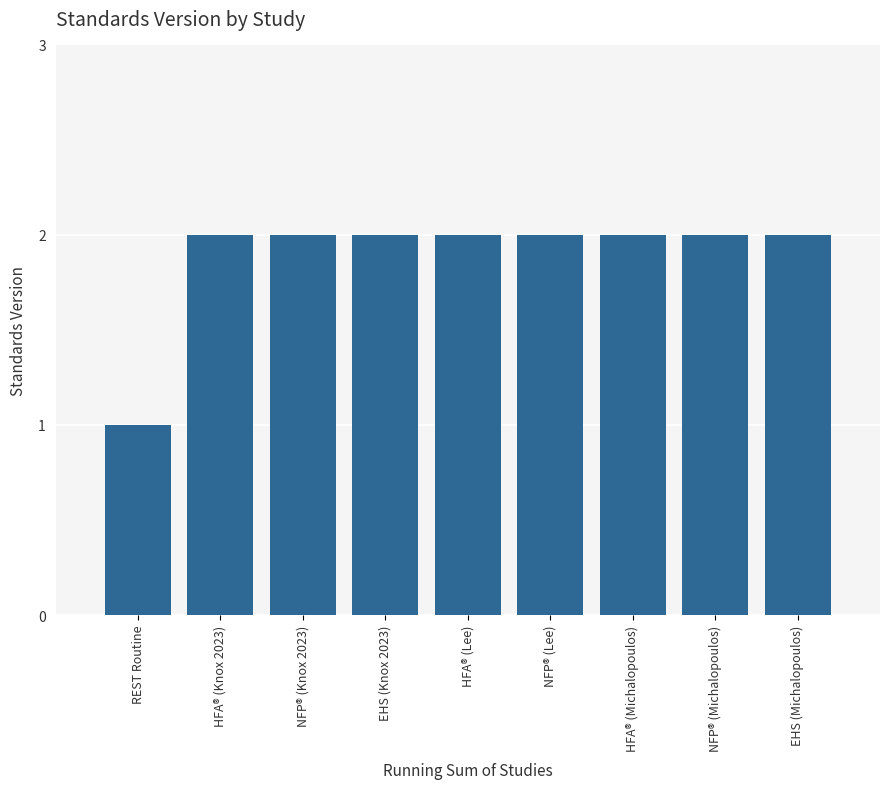

Reading right to left, transcribe all the data shown in this chart.

EHS (Michalopoulos)=2	NFP® (Michalopoulos)=2	HFA® (Michalopoulos)=2	NFP® (Lee)=2	HFA® (Lee)=2	EHS (Knox 2023)=2	NFP® (Knox 2023)=2	HFA® (Knox 2023)=2	REST Routine=1